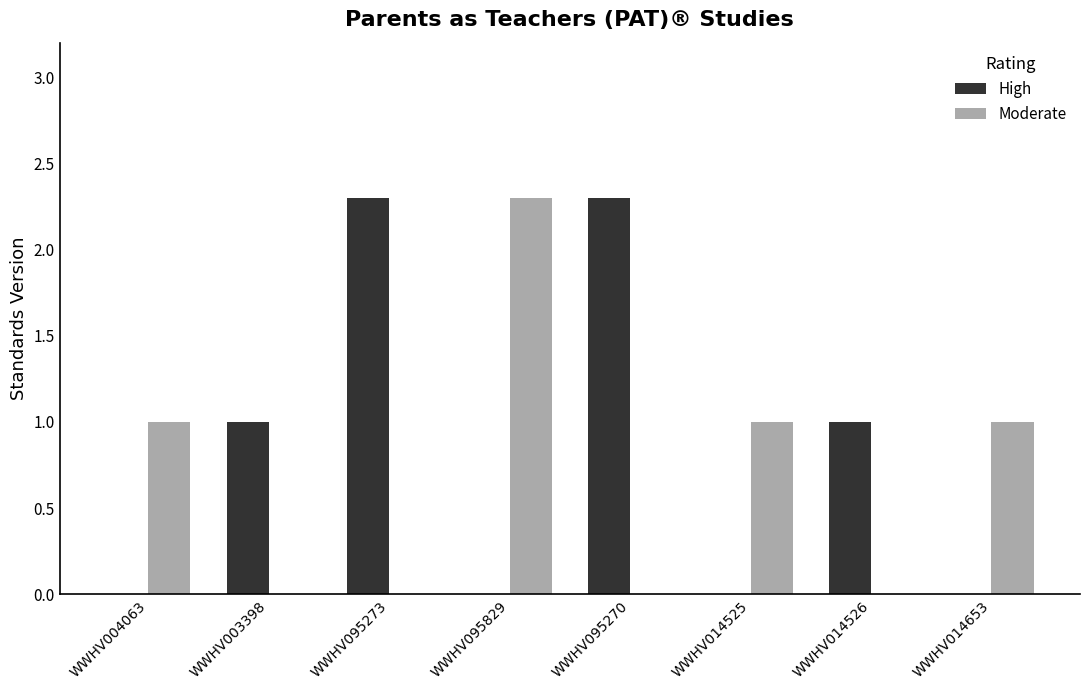

Which series has the largest total across all categories?

High